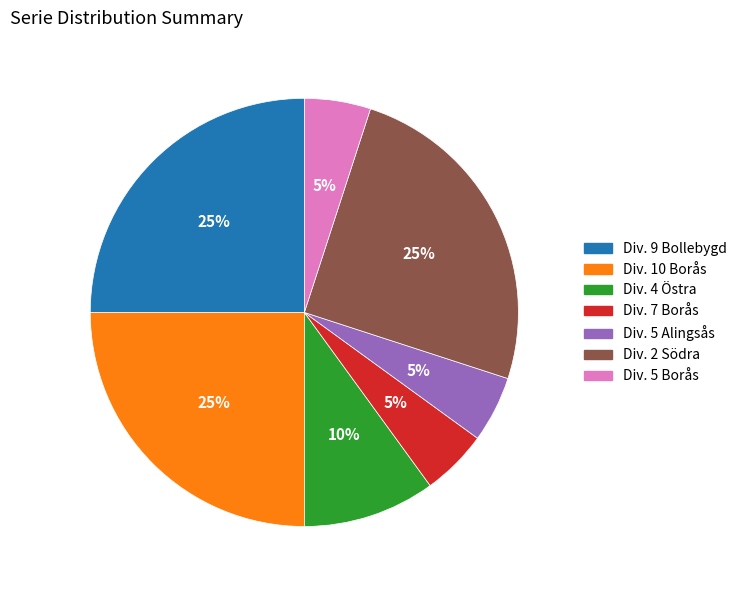

Count the number of slices in the pie.

7